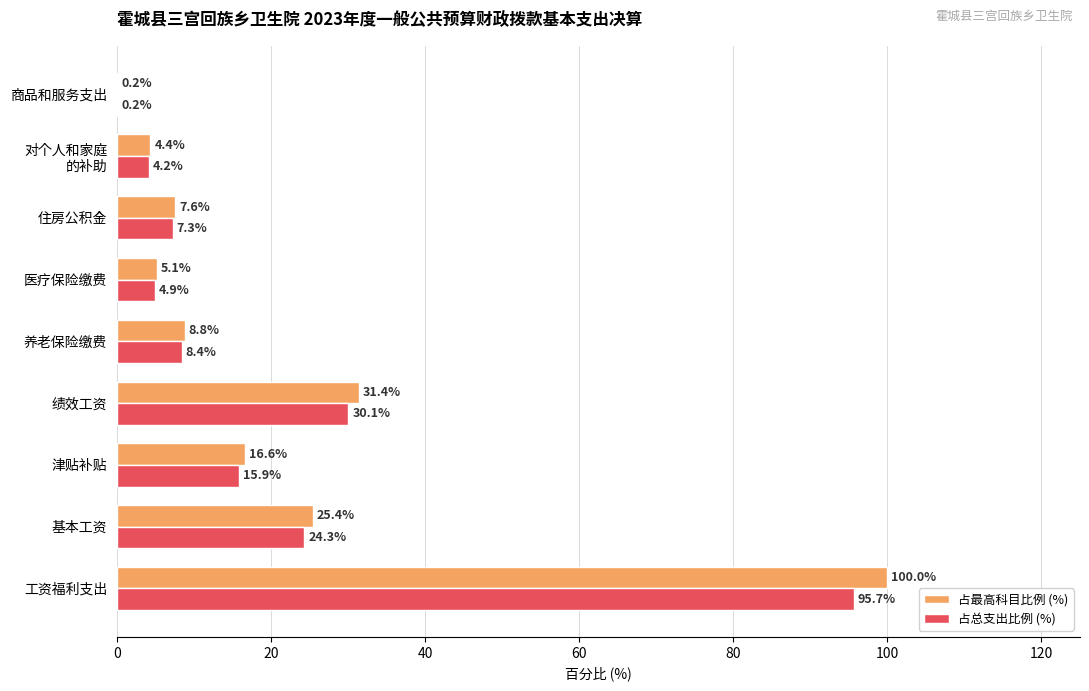

The value of 占总支出比例 (%) at 工资福利支出 is 43.9. True or false?

False